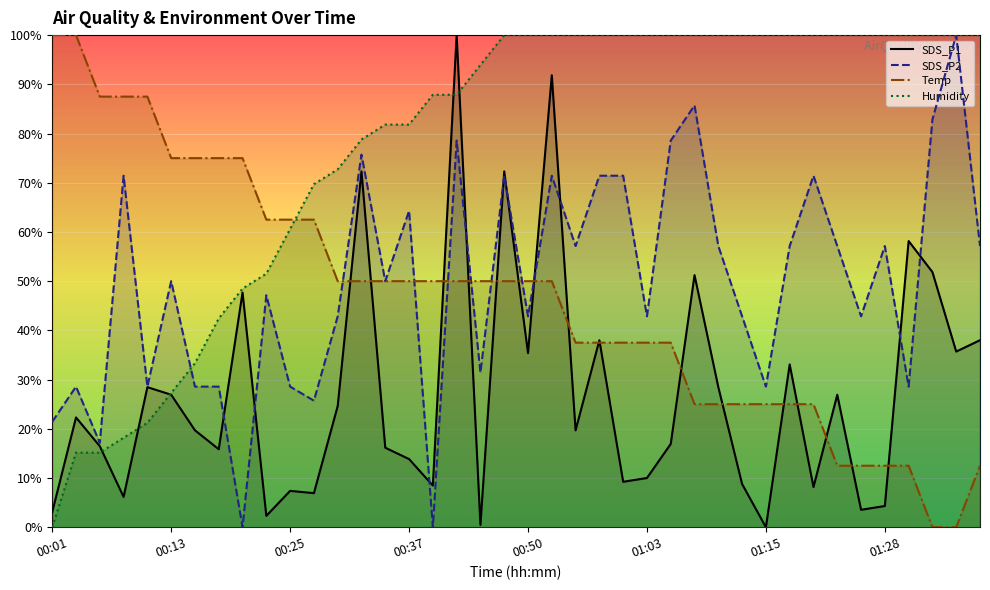

Between which two adjacent categories do Temp and SDS_P1 first intersect?

12 and 13